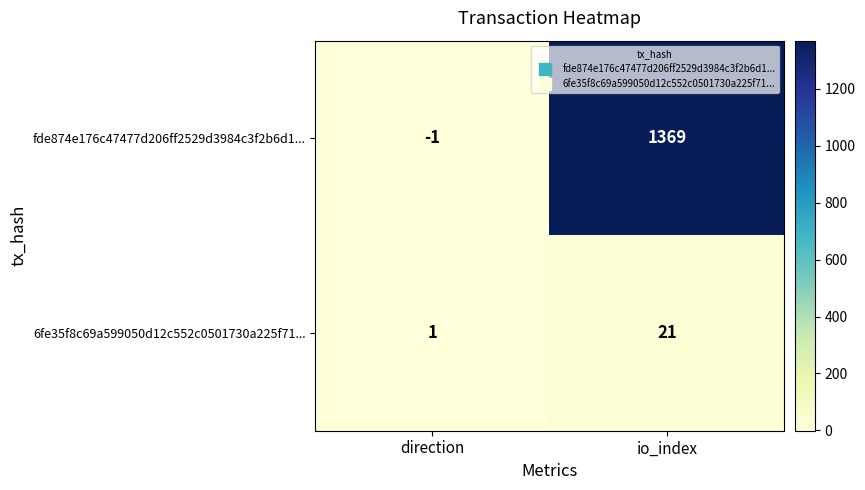

Rank the series at direction from highest to lowest value.

6fe35f8c69a599050d12c552c0501730a225f71..., fde874e176c47477d206ff2529d3984c3f2b6d1...